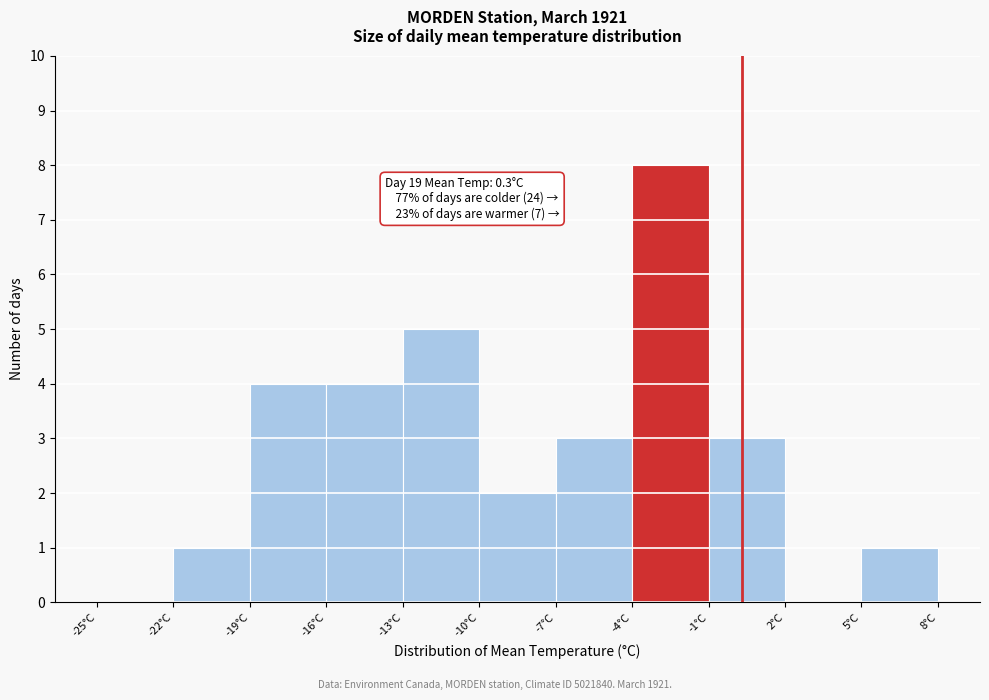

Over which range of the x-axis is the bar tallest?

-4 to -1